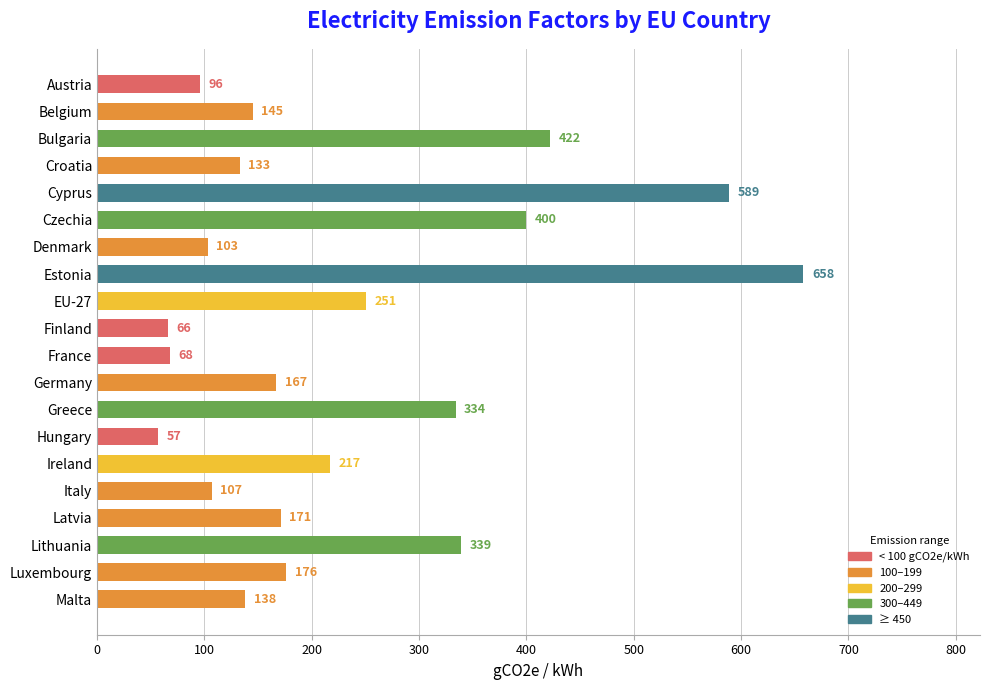

What is the difference between the values at Germany and Estonia?

491